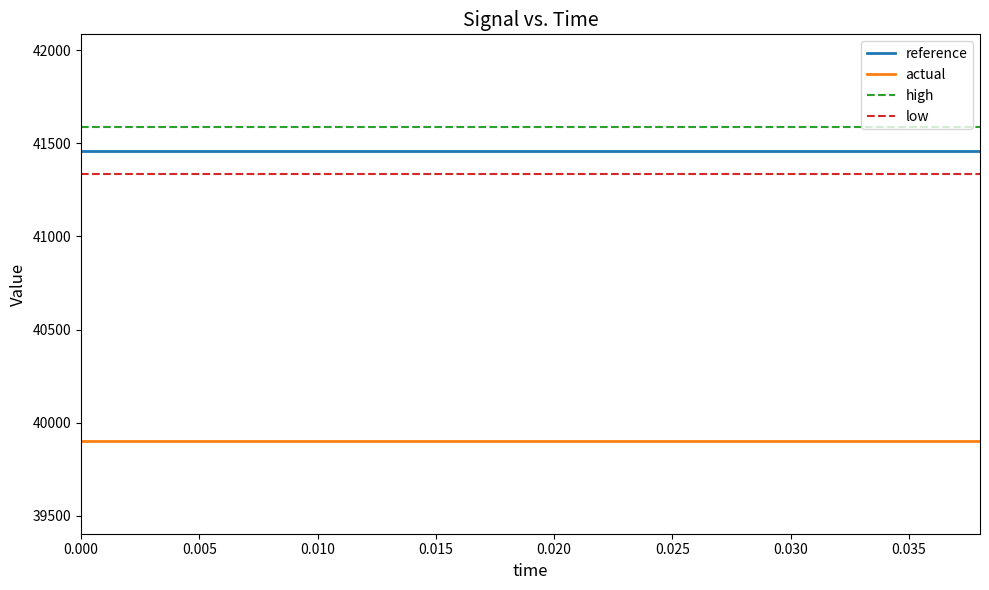

Which series has the largest total across all categories?

high